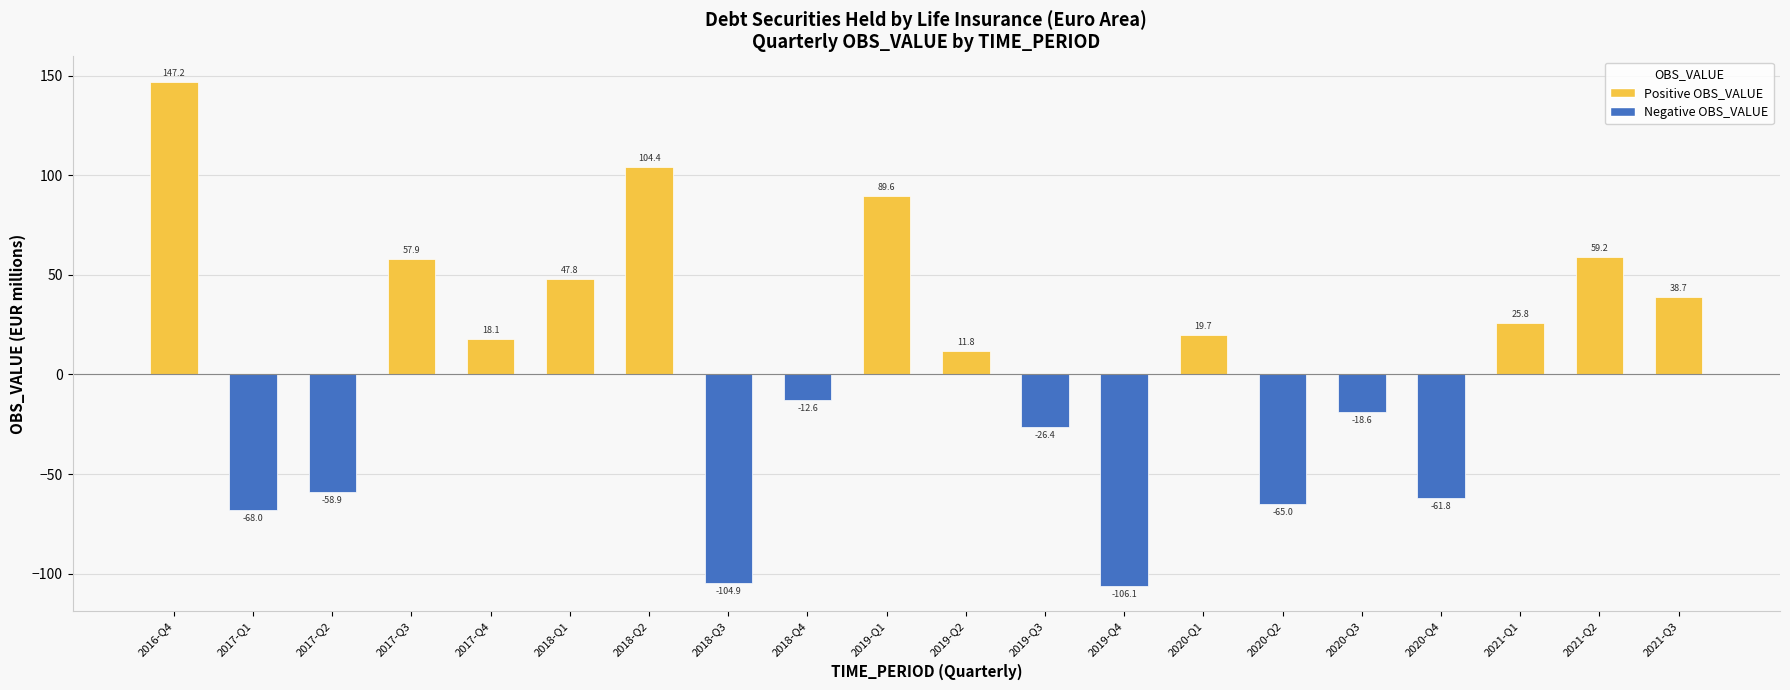

Read the value at 2018-Q1.

47.8